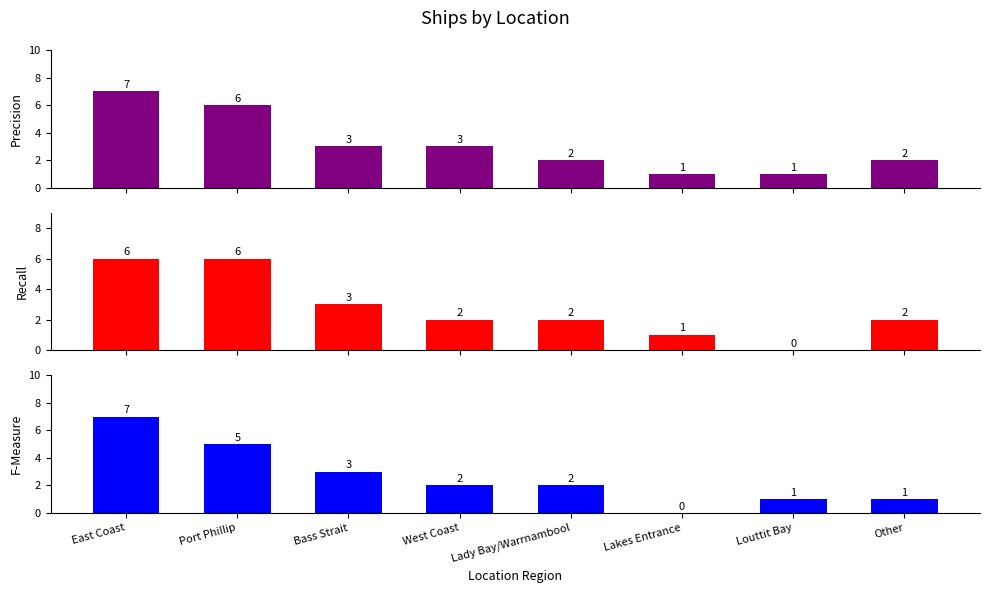

What is the difference between the second highest and second lowest values in the Recall series?

5